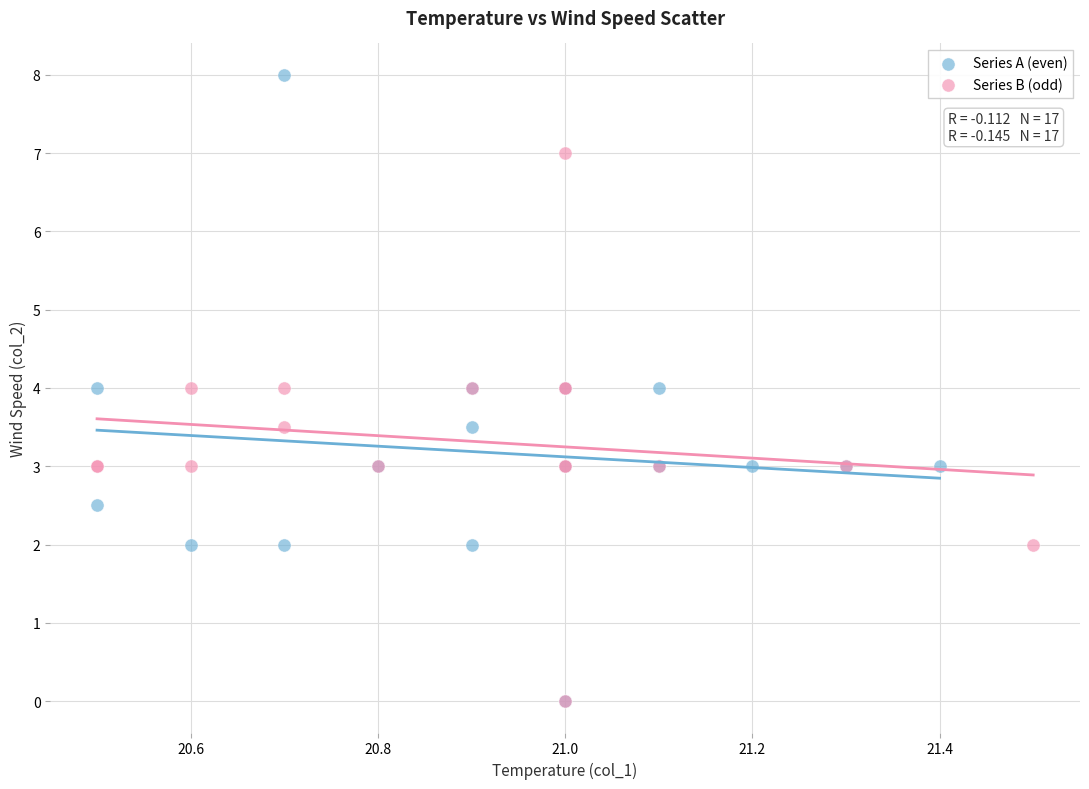

Which series has the widest spread of Y values?

Series A (even)